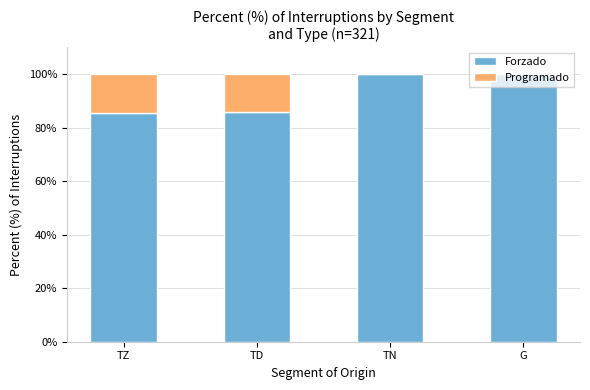

True or false: Forzado has a value of 85.3 at TZ.

True